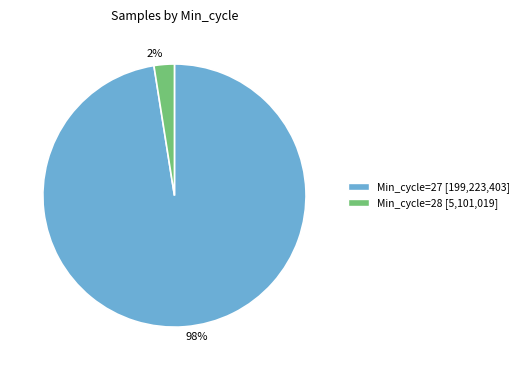

Does any single category account for the majority?

Yes